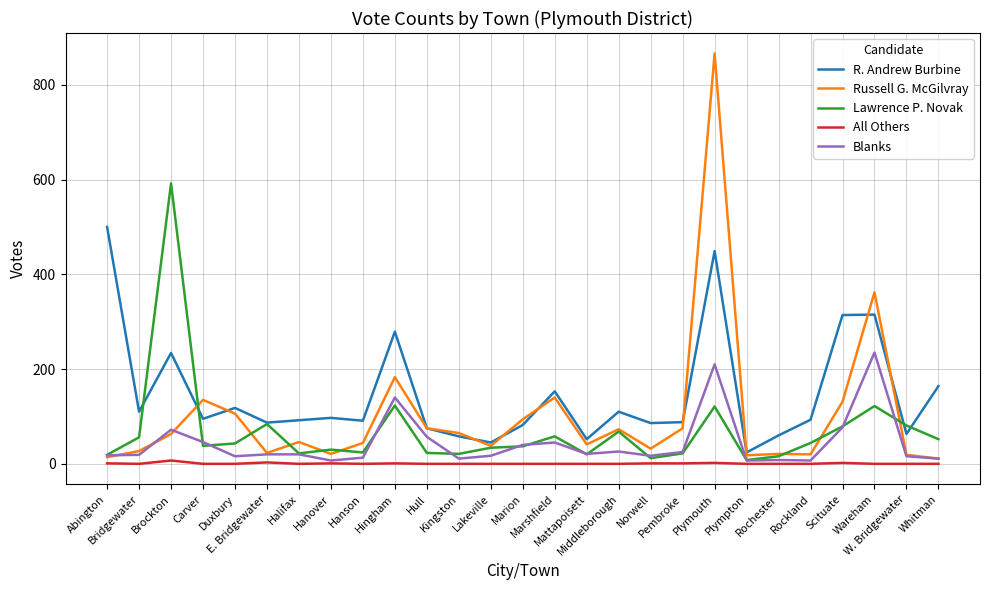

True or false: All Others has a value of 0 at Hull.

True